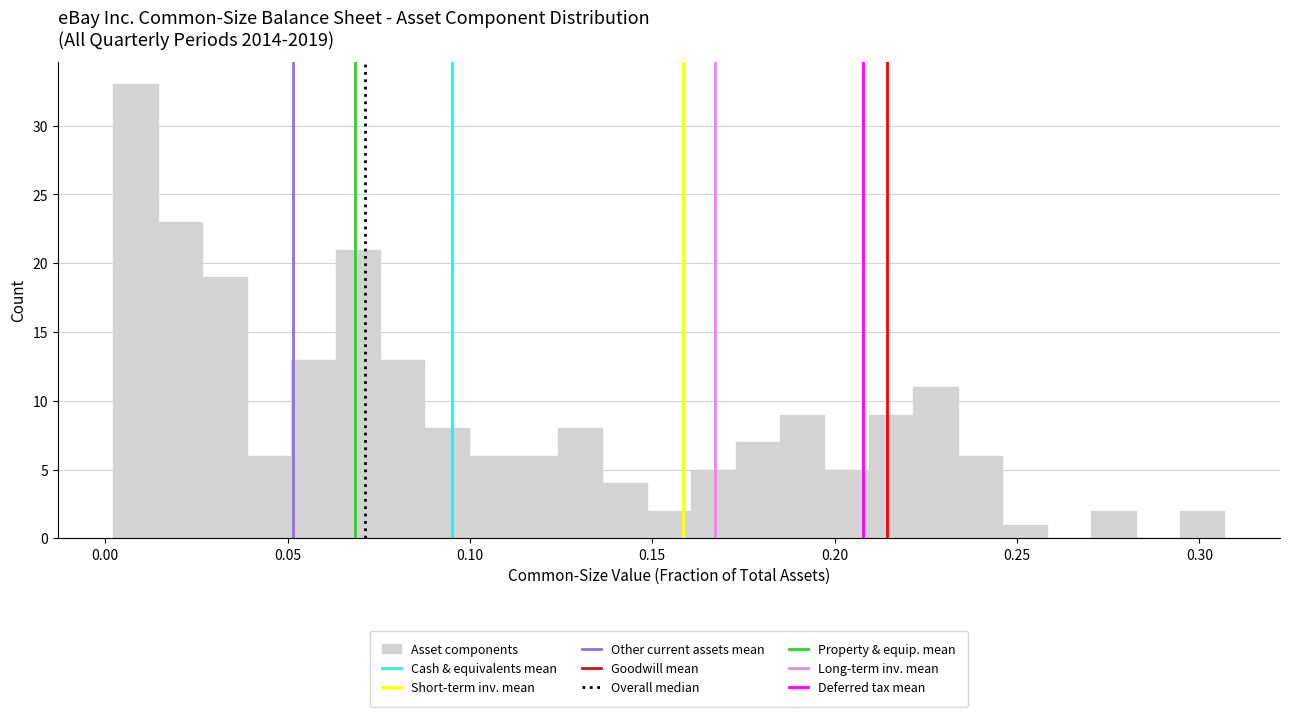

Around what value on the x-axis is the tallest bar? Give the approximate position of its centre, as read against the axis.

0.010